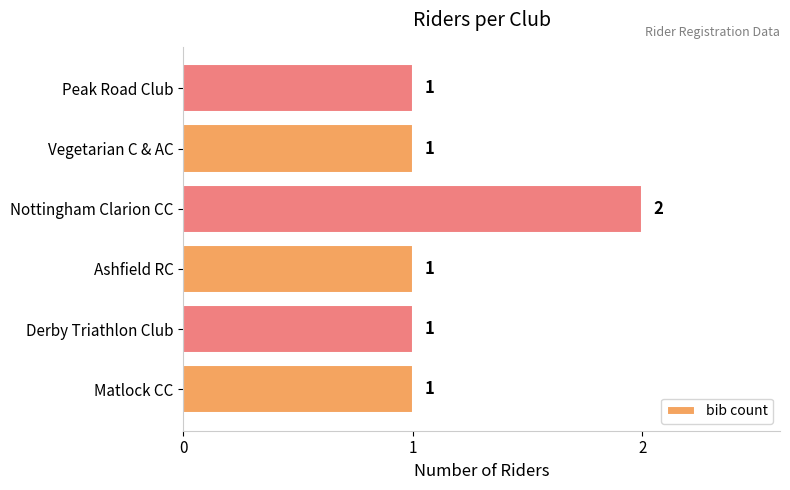

At which category does the chart reach its peak across all series?

Nottingham Clarion CC